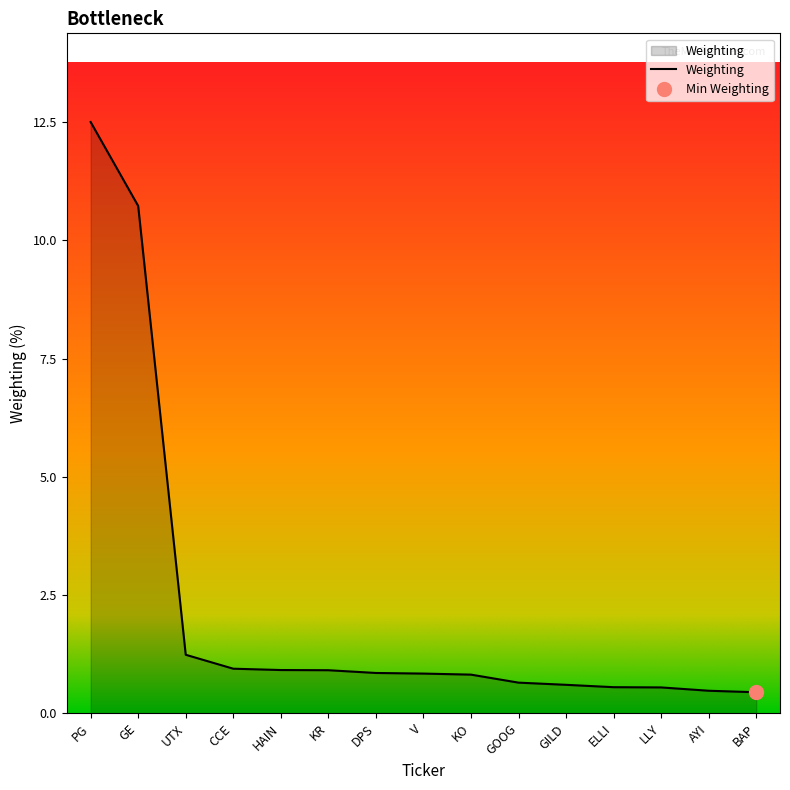

Reading right to left, list all the values displayed in this chart.

0.4	0.5	0.5	0.6	0.6	0.6	0.8	0.8	0.8	0.9	0.9	0.9	1.2	10.7	12.5